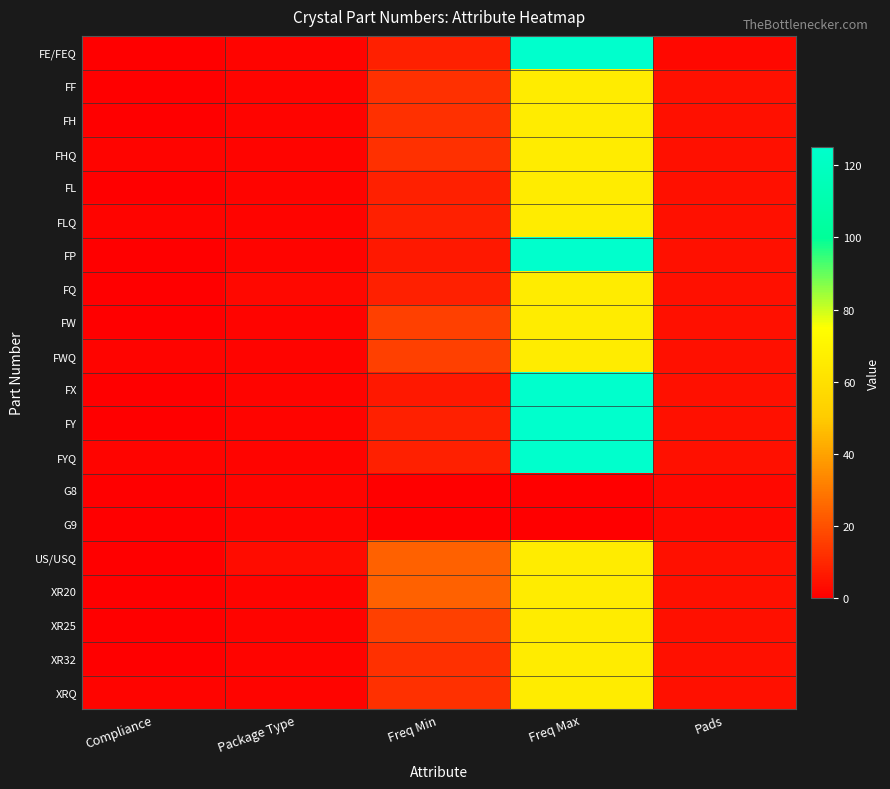

Which label corresponds to the largest value in the chart?

Freq Max